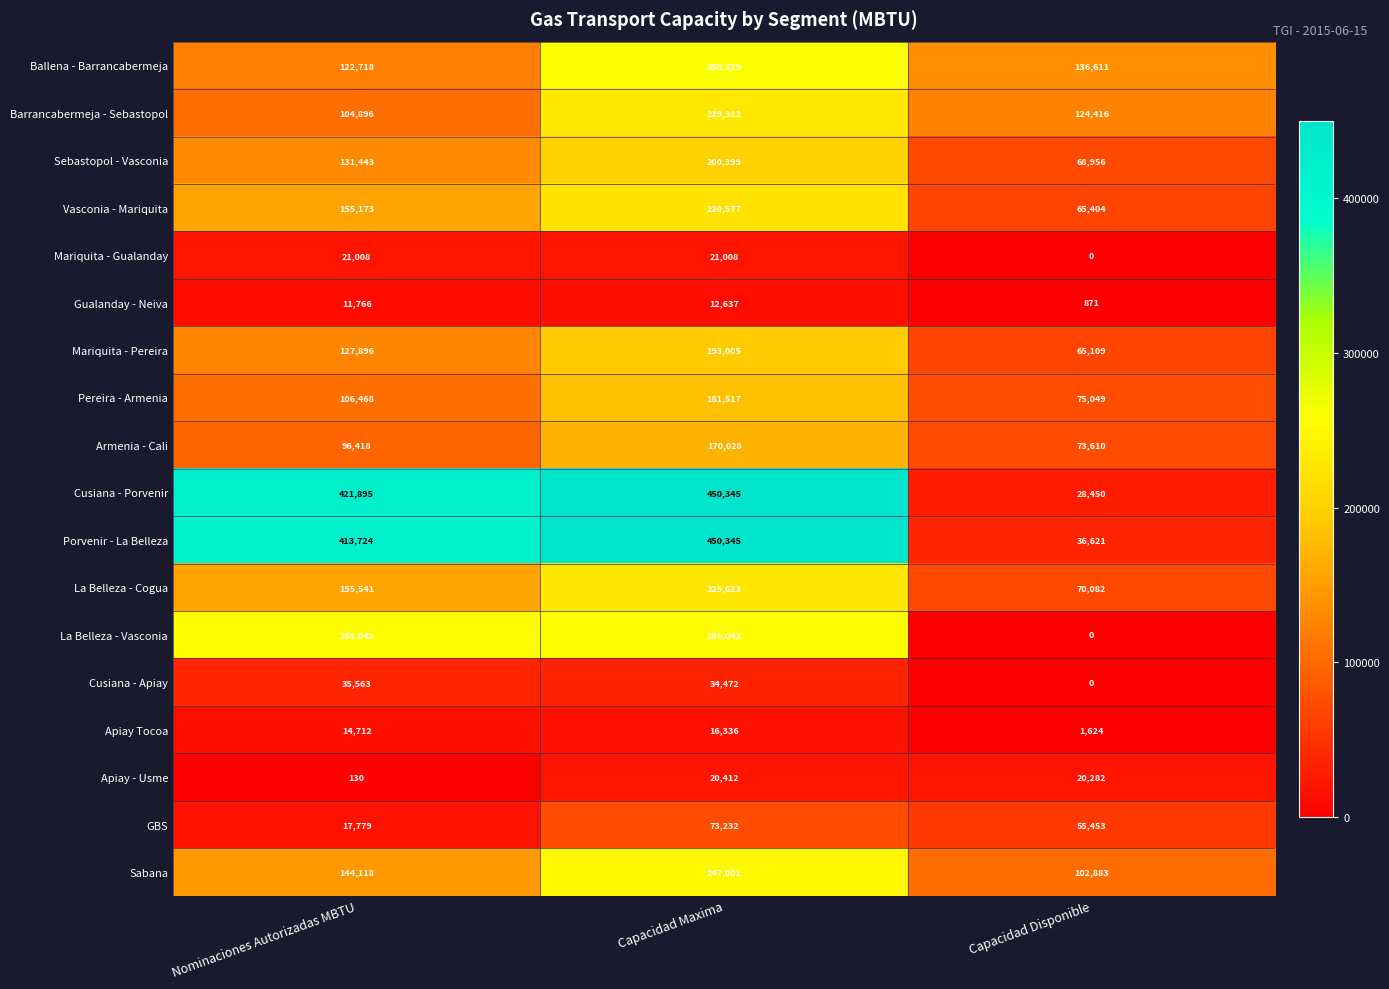

At Nominaciones Autorizadas MBTU, list the series in order from smallest to largest.

Apiay - Usme, Gualanday - Neiva, Apiay Tocoa, GBS, Mariquita - Gualanday, Cusiana - Apiay, Armenia - Cali, Barrancabermeja - Sebastopol, Pereira - Armenia, Ballena - Barrancabermeja, Mariquita - Pereira, Sebastopol - Vasconia, Sabana, Vasconia - Mariquita, La Belleza - Cogua, La Belleza - Vasconia, Porvenir - La Belleza, Cusiana - Porvenir